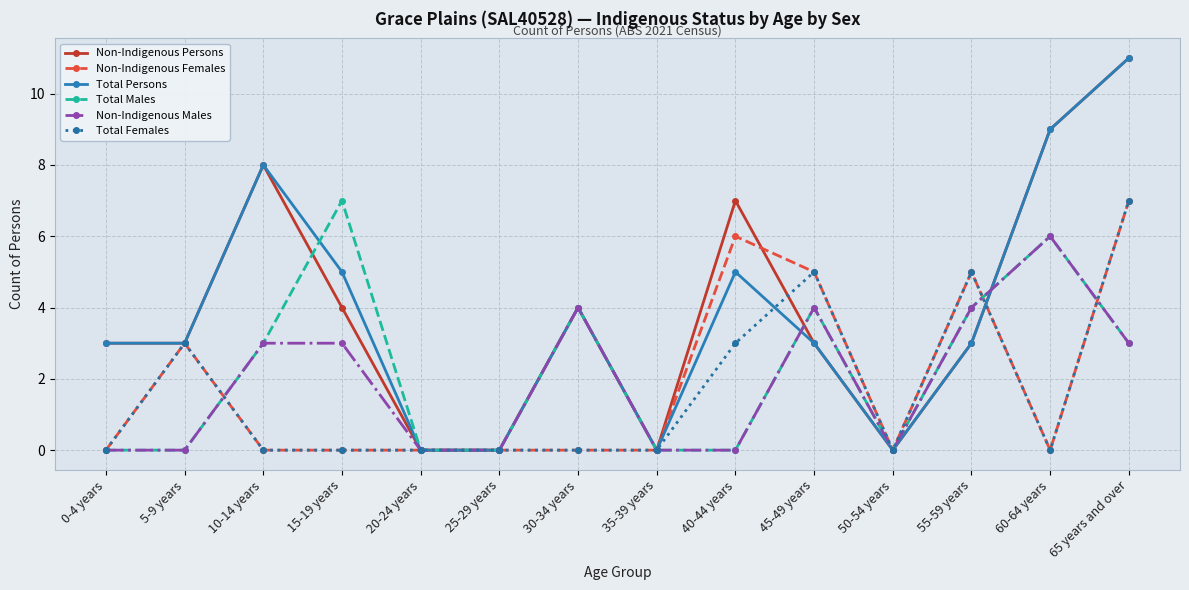

Reading left to right, extract all data points from this chart.

Non-Indigenous Persons: 0-4 years=3	5-9 years=3	10-14 years=8	15-19 years=4	20-24 years=0	25-29 years=0	30-34 years=4	35-39 years=0	40-44 years=7	45-49 years=3	50-54 years=0	55-59 years=3	60-64 years=9	65 years and over=11
Non-Indigenous Females: 0-4 years=0	5-9 years=3	10-14 years=0	15-19 years=0	20-24 years=0	25-29 years=0	30-34 years=0	35-39 years=0	40-44 years=6	45-49 years=5	50-54 years=0	55-59 years=5	60-64 years=0	65 years and over=7
Total Persons: 0-4 years=3	5-9 years=3	10-14 years=8	15-19 years=5	20-24 years=0	25-29 years=0	30-34 years=4	35-39 years=0	40-44 years=5	45-49 years=3	50-54 years=0	55-59 years=3	60-64 years=9	65 years and over=11
Total Males: 0-4 years=0	5-9 years=0	10-14 years=3	15-19 years=7	20-24 years=0	25-29 years=0	30-34 years=4	35-39 years=0	40-44 years=0	45-49 years=4	50-54 years=0	55-59 years=4	60-64 years=6	65 years and over=3
Non-Indigenous Males: 0-4 years=0	5-9 years=0	10-14 years=3	15-19 years=3	20-24 years=0	25-29 years=0	30-34 years=4	35-39 years=0	40-44 years=0	45-49 years=4	50-54 years=0	55-59 years=4	60-64 years=6	65 years and over=3
Total Females: 0-4 years=0	5-9 years=3	10-14 years=0	15-19 years=0	20-24 years=0	25-29 years=0	30-34 years=0	35-39 years=0	40-44 years=3	45-49 years=5	50-54 years=0	55-59 years=5	60-64 years=0	65 years and over=7